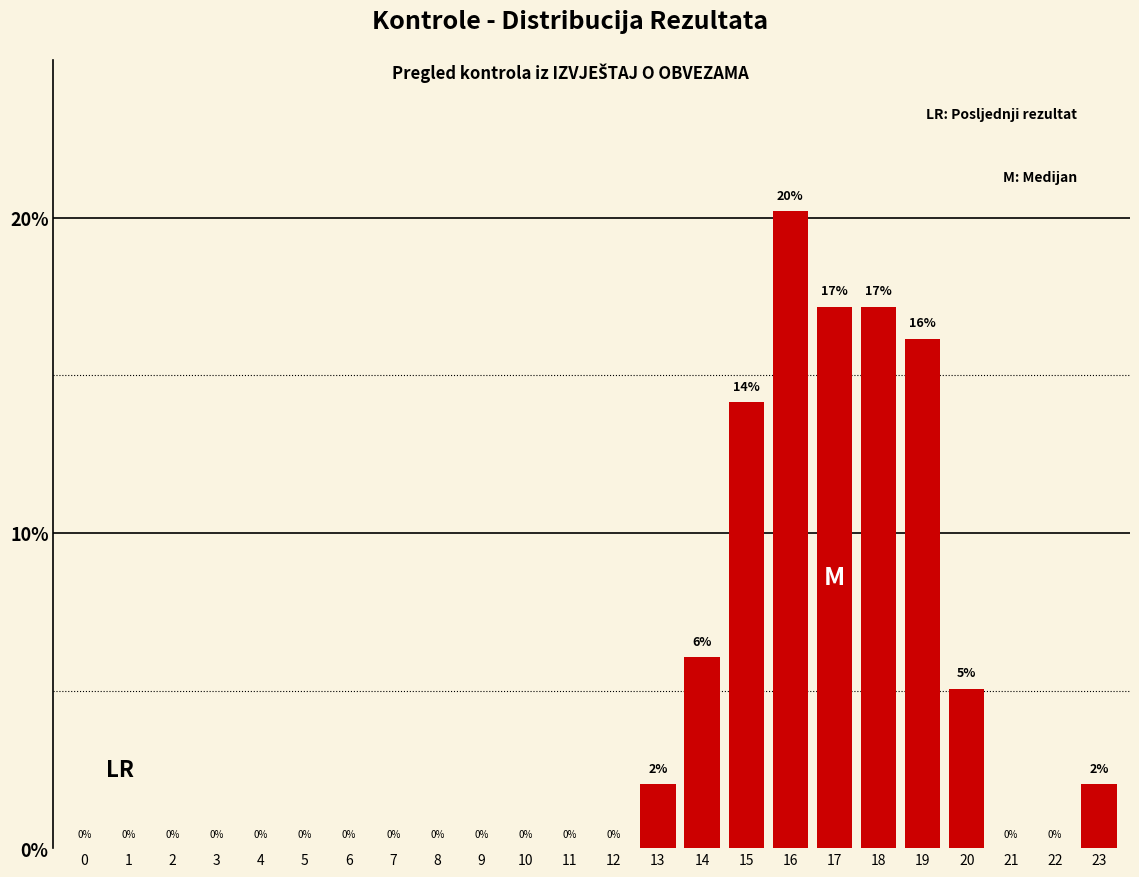

What is the change in value from 13 to 21?

-2.0